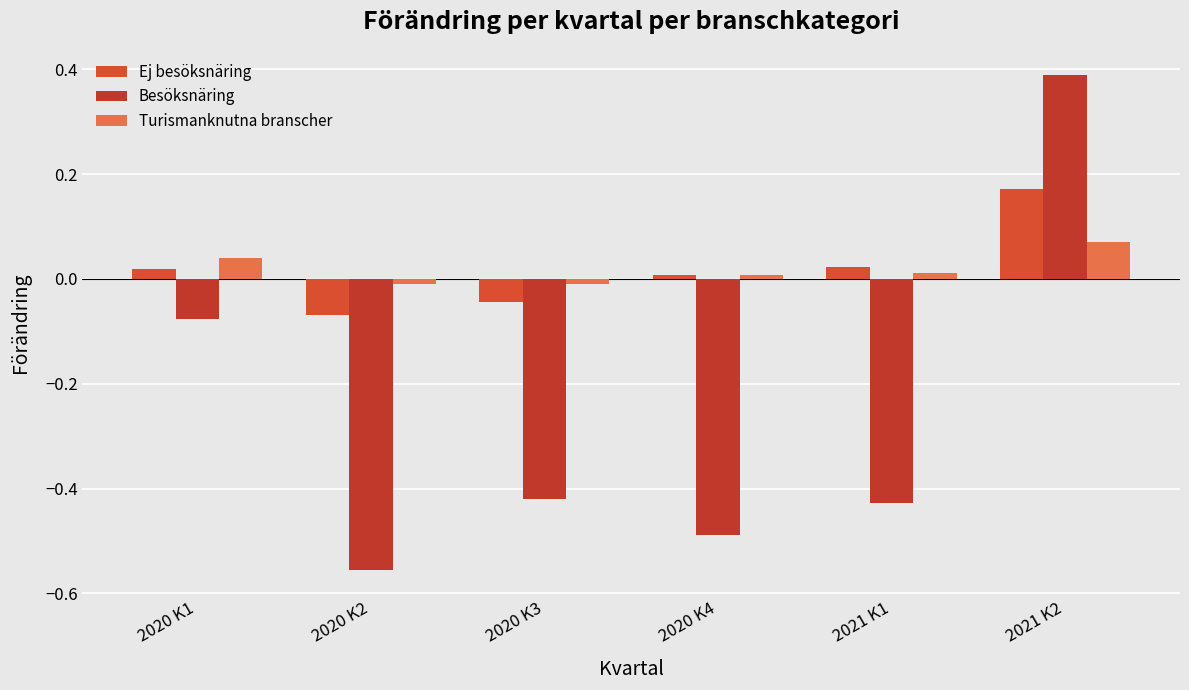

Which series has the largest range (max minus min)?

Besöksnäring